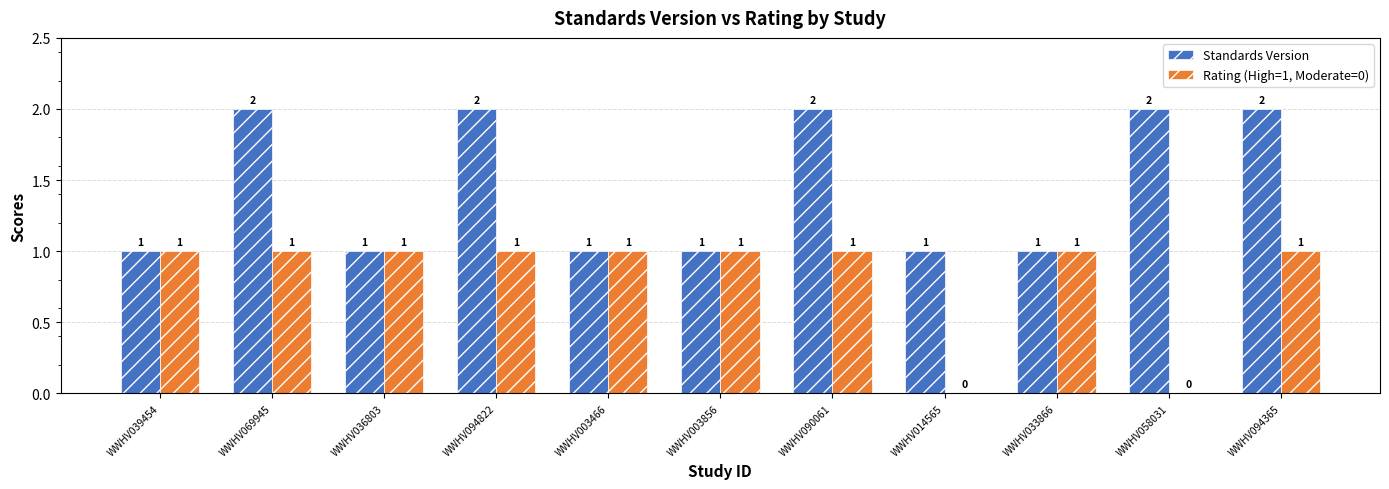

How many categories are shown in the chart?

11